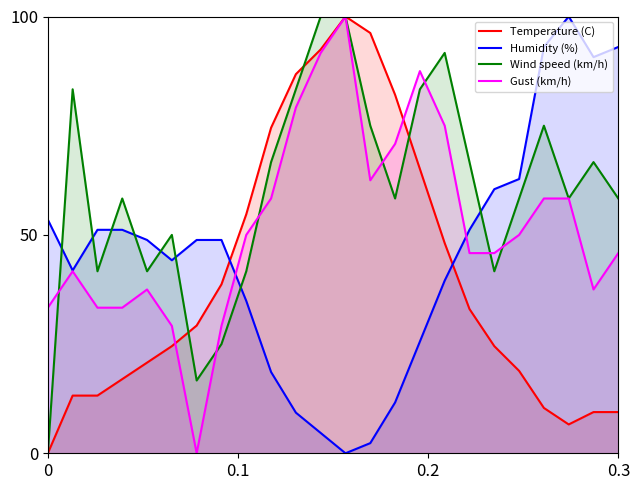

Reading left to right, extract all data points from this chart.

Temperature (C): 0.0	13.2	13.2	17.0	20.8	24.5	29.2	38.7	54.7	74.5	86.8	92.5	100.0	96.2	82.1	65.1	48.1	33.0	24.5	18.9	10.4	6.6	9.4	9.4
Humidity (%): 53.5	41.9	51.2	51.2	48.8	44.2	48.8	48.8	34.9	18.6	9.3	4.7	0.0	2.3	11.6	25.6	39.5	51.2	60.5	62.8	93.0	100.0	90.7	93.0
Wind speed (km/h): 0.0	83.3	41.7	58.3	41.7	50.0	16.7	25.0	41.7	66.7	83.3	100.0	100.0	75.0	58.3	83.3	91.7	66.7	41.7	58.3	75.0	58.3	66.7	58.3
Gust (km/h): 33.3	41.7	33.3	33.3	37.5	29.2	0.0	29.2	50.0	58.3	79.2	91.7	100.0	62.5	70.8	87.5	75.0	45.8	45.8	50.0	58.3	58.3	37.5	45.8